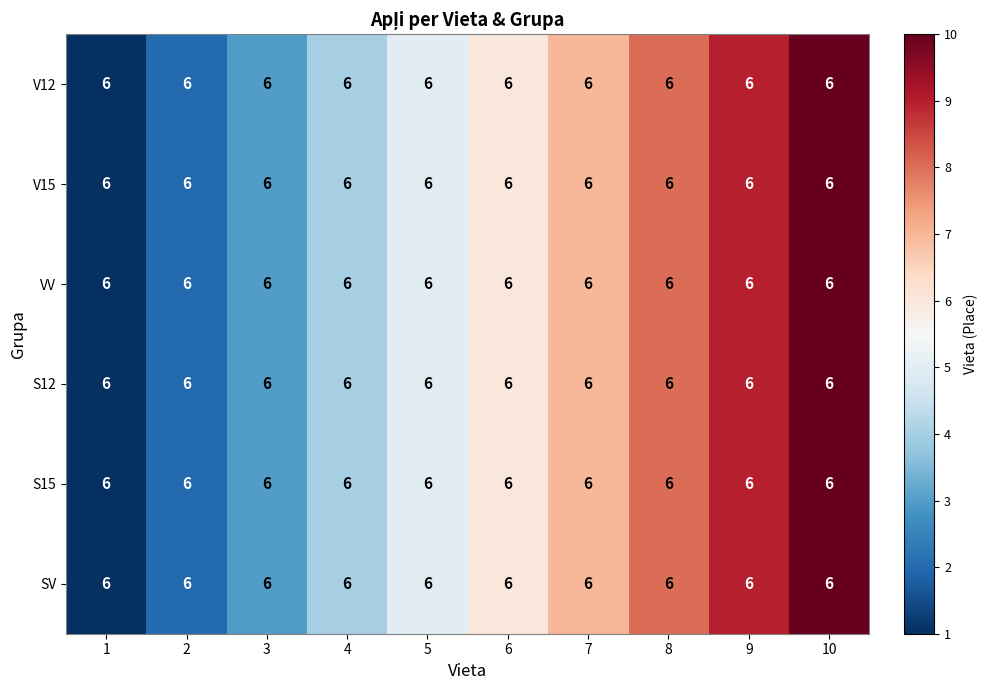

Is it true that V12 equals 7 at 7?

True